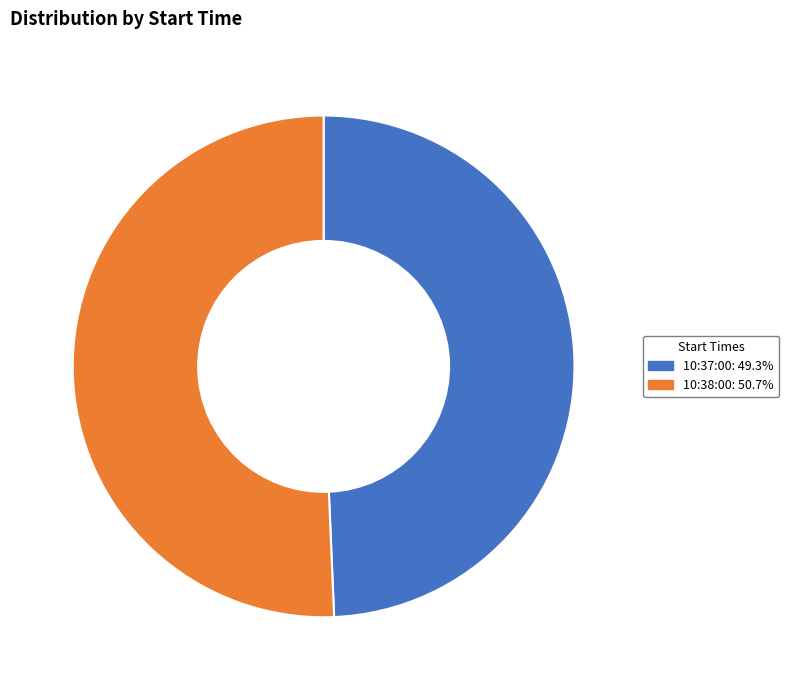

Is there a majority slice in this chart?

Yes